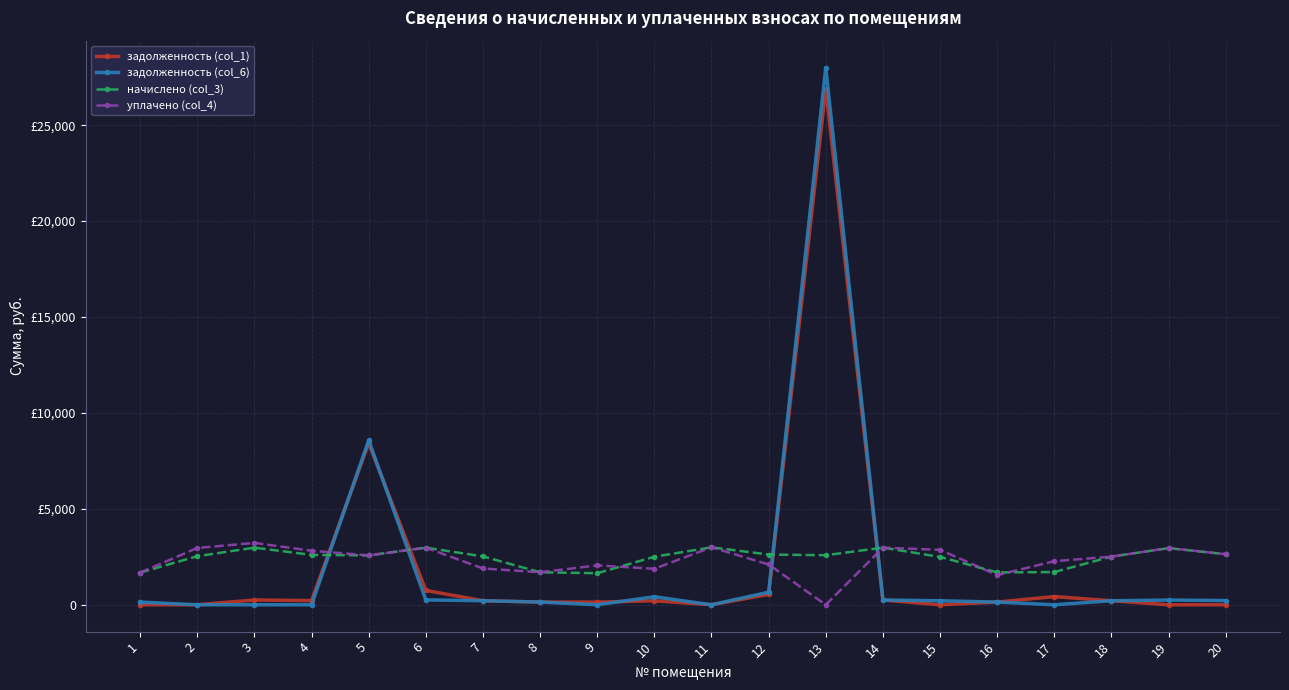

Which series has the largest total across all categories?

начислено (col_3)